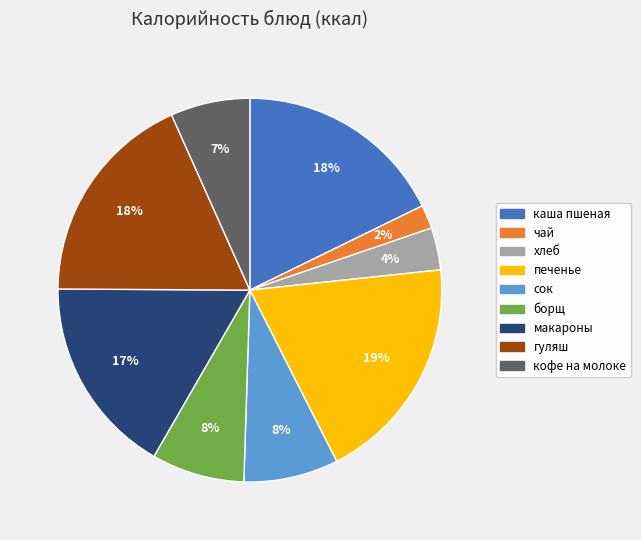

Does каша пшеная represent more than half of the total?

No